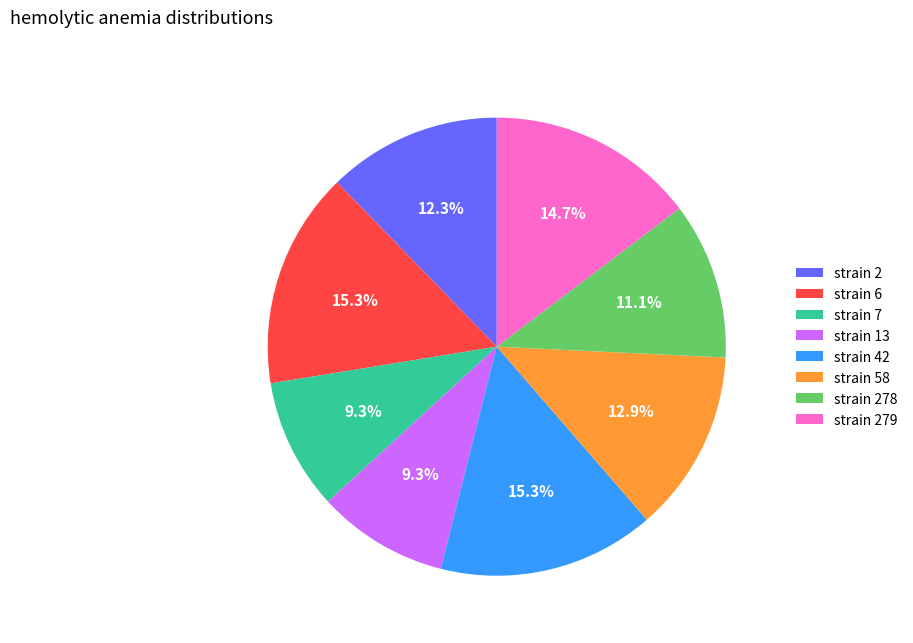

How much of the chart is everything except strain 7?

90.7%